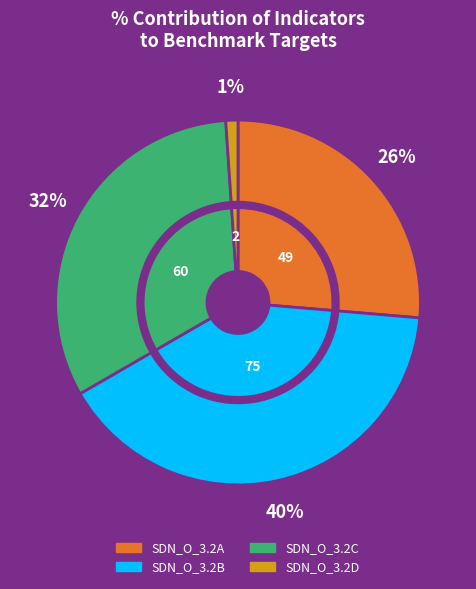

Is there any slice that represents more than half of the pie?

No